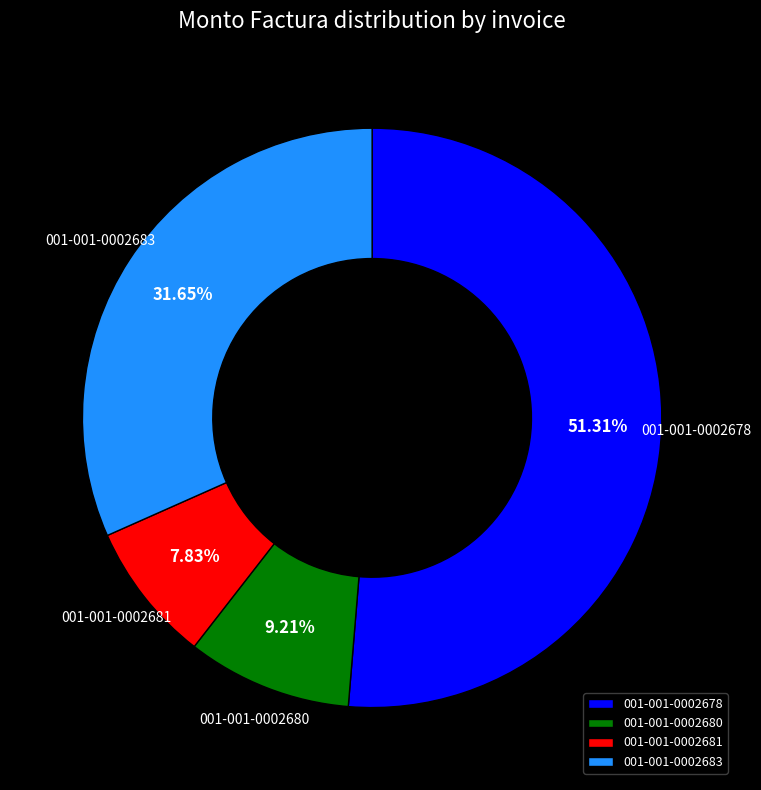

Which slice represents more than half of the pie?

001-001-0002678